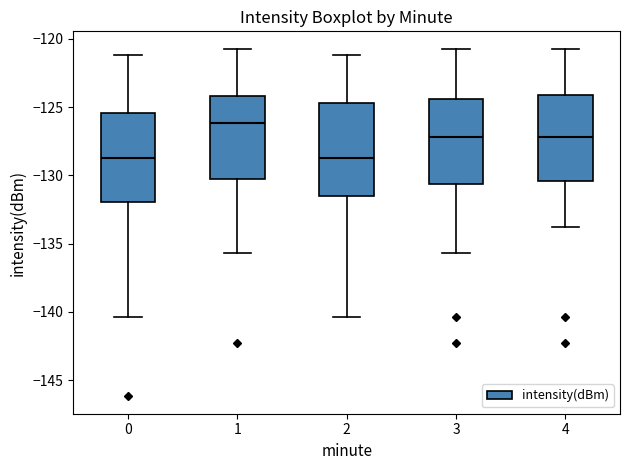

Where does the median line of the box at x = 1 sit on the y-axis? The values are not printed on the chart, so give them approximately, as read against the axis.

-126.0